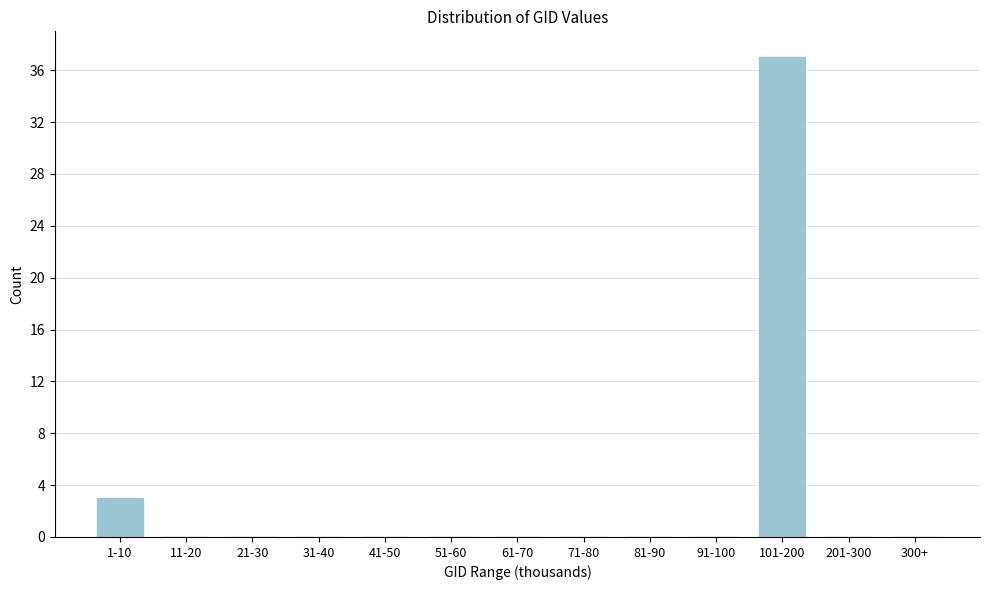

Reading left to right, what are all the values shown in this chart?

1-10=3	11-20=0	21-30=0	31-40=0	41-50=0	51-60=0	61-70=0	71-80=0	81-90=0	91-100=0	101-200=37	201-300=0	300+=0